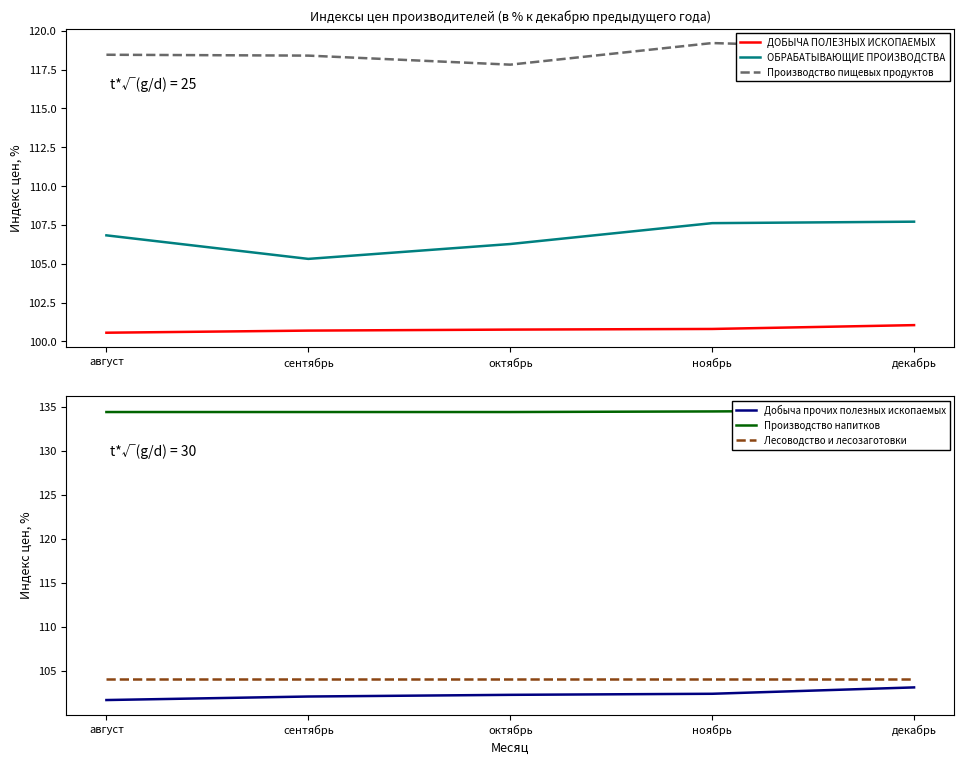

True or false: ДОБЫЧА ПОЛЕЗНЫХ ИСКОПАЕМЫХ has a value of 63.1 at ноябрь.

False